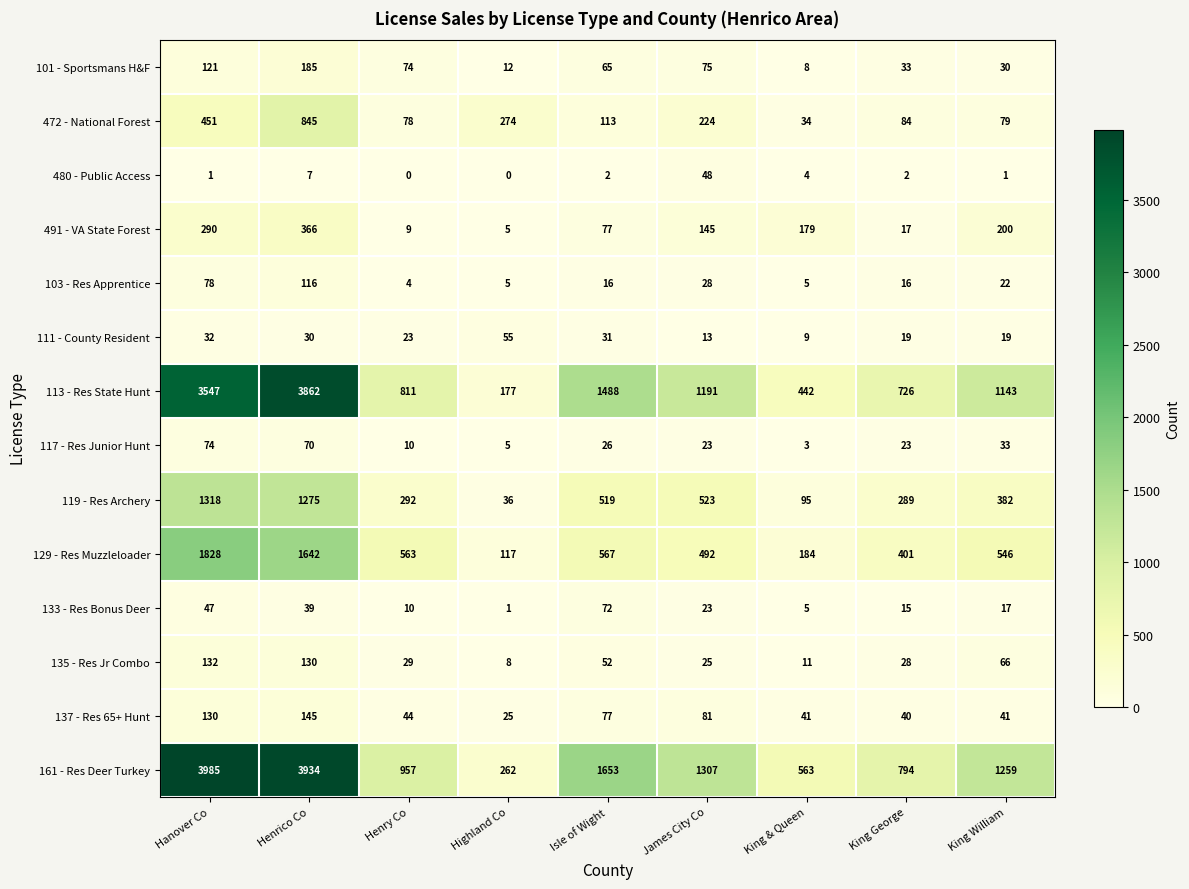

What is the minimum value for 491 - VA State Forest?

5